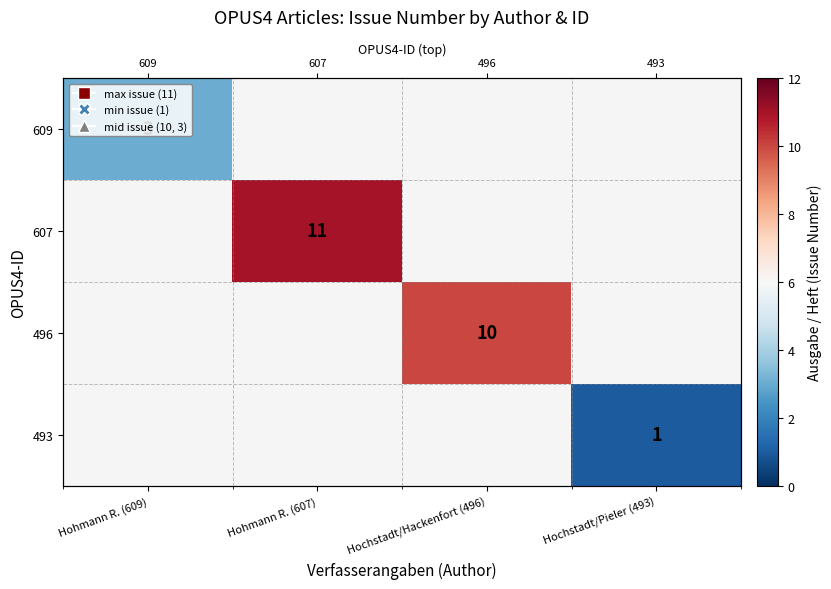

How many values in 609 are above zero?

1